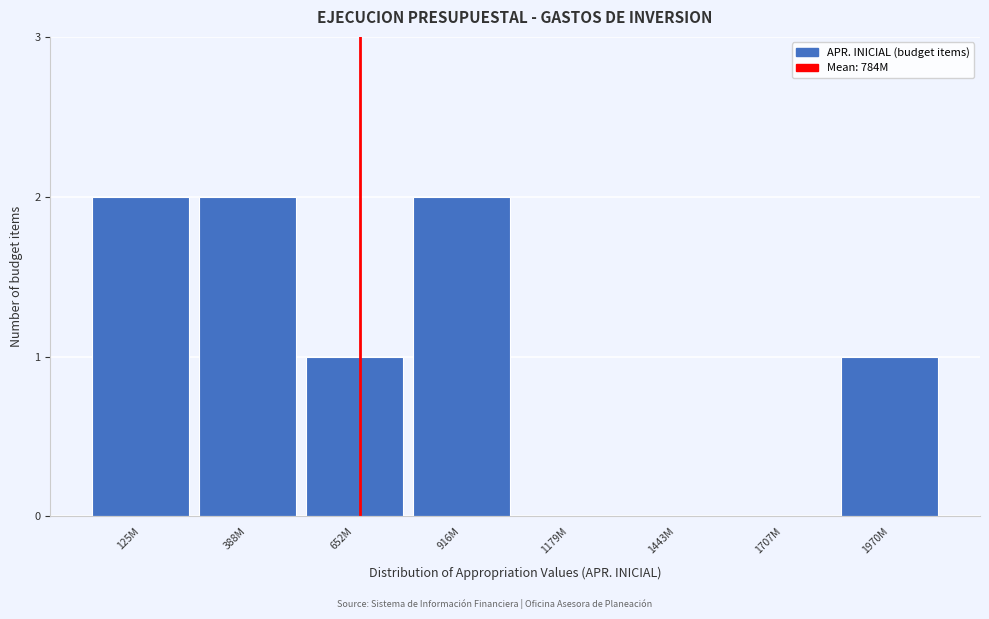

Reading right to left, transcribe all the data shown in this chart.

1970M=1	1707M=0	1443M=0	1179M=0	916M=2	652M=1	388M=2	125M=2